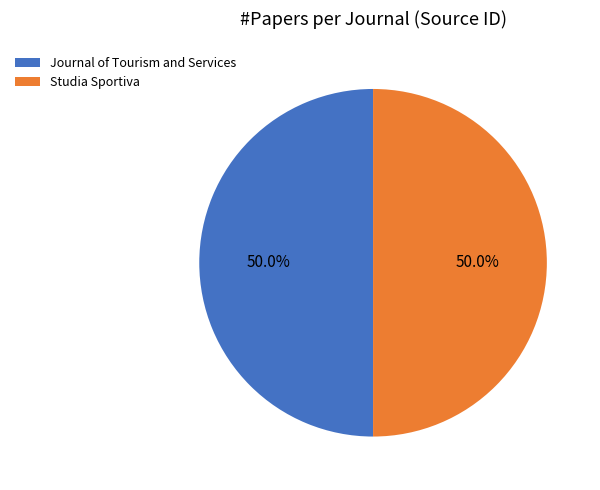

To the nearest percent, what is the combined percentage of Journal of Tourism and Services and Studia Sportiva?

100%